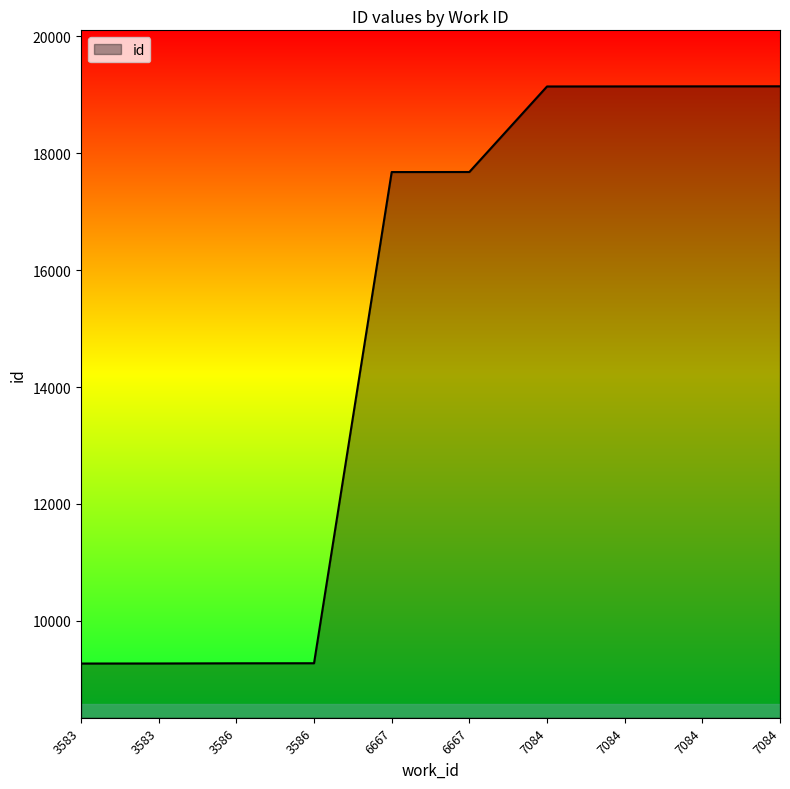

What is the value of the 6th point from the left?

17678